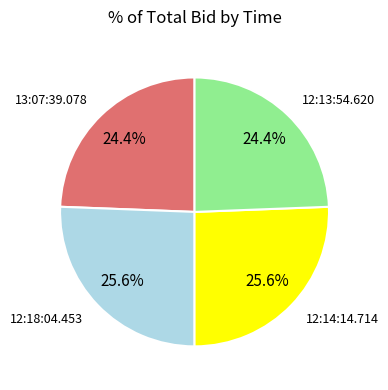

Is there any slice that represents more than half of the pie?

No